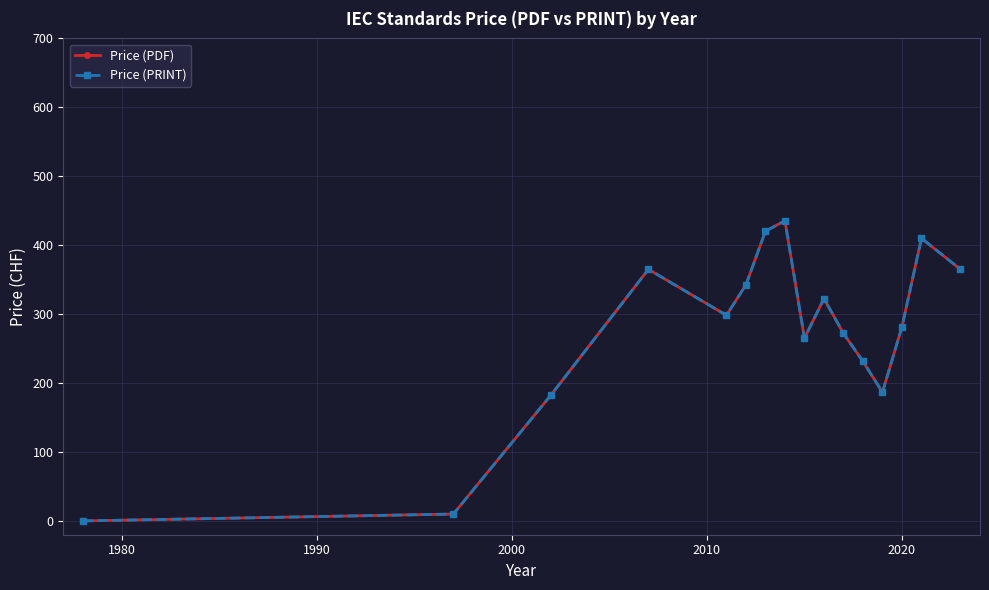

In Price (PDF), how many points are higher than both neighbors (excluding endpoints)?

4